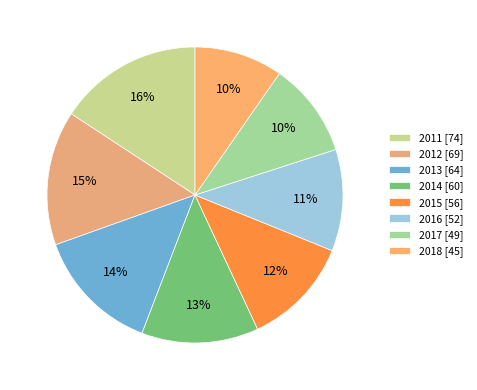

How much of the chart is everything except 2013?

86.3%